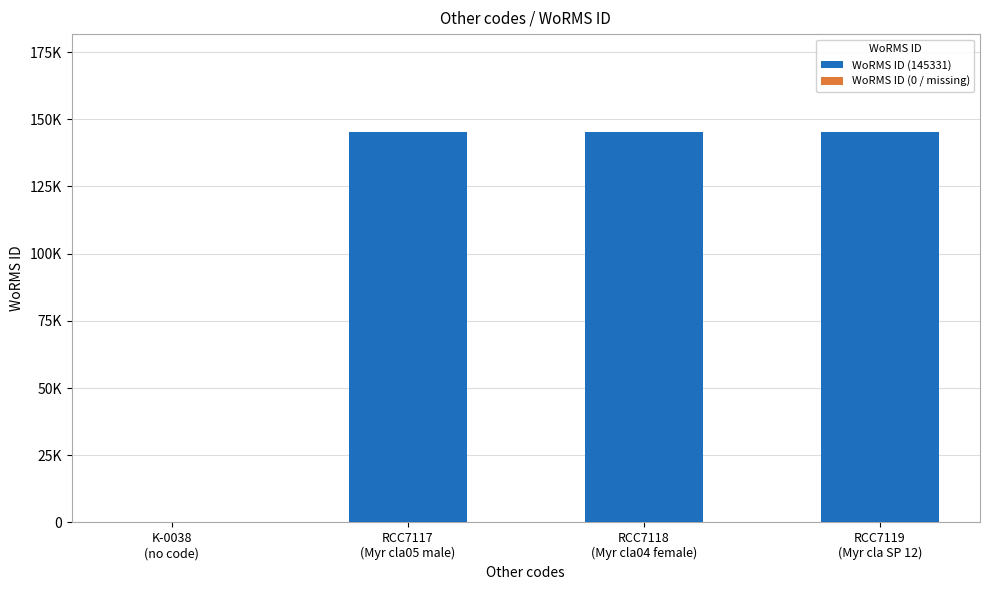

List the labels in order of value, largest first.

RCC7117
(Myr cla05 male), RCC7118
(Myr cla04 female), RCC7119
(Myr cla SP 12), K-0038
(no code)